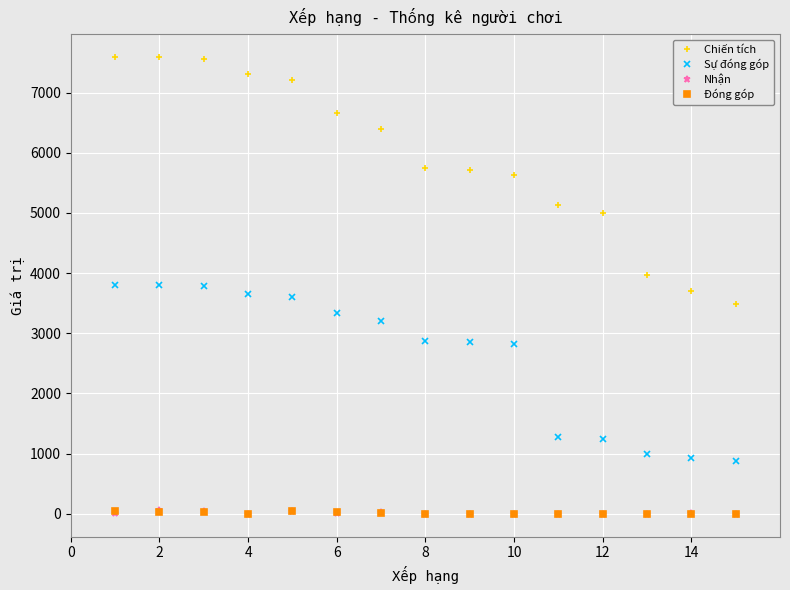

What is the value of the Nhận point at the 14th from the left?

8